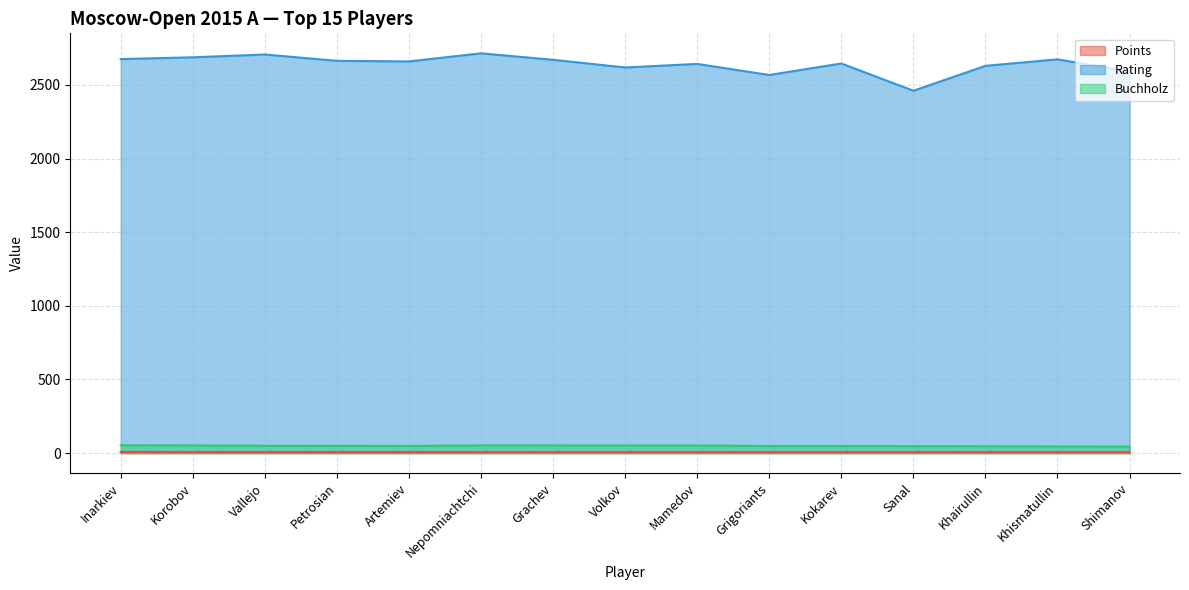

True or false: Buchholz has more than 0 points higher than both neighbors.

False